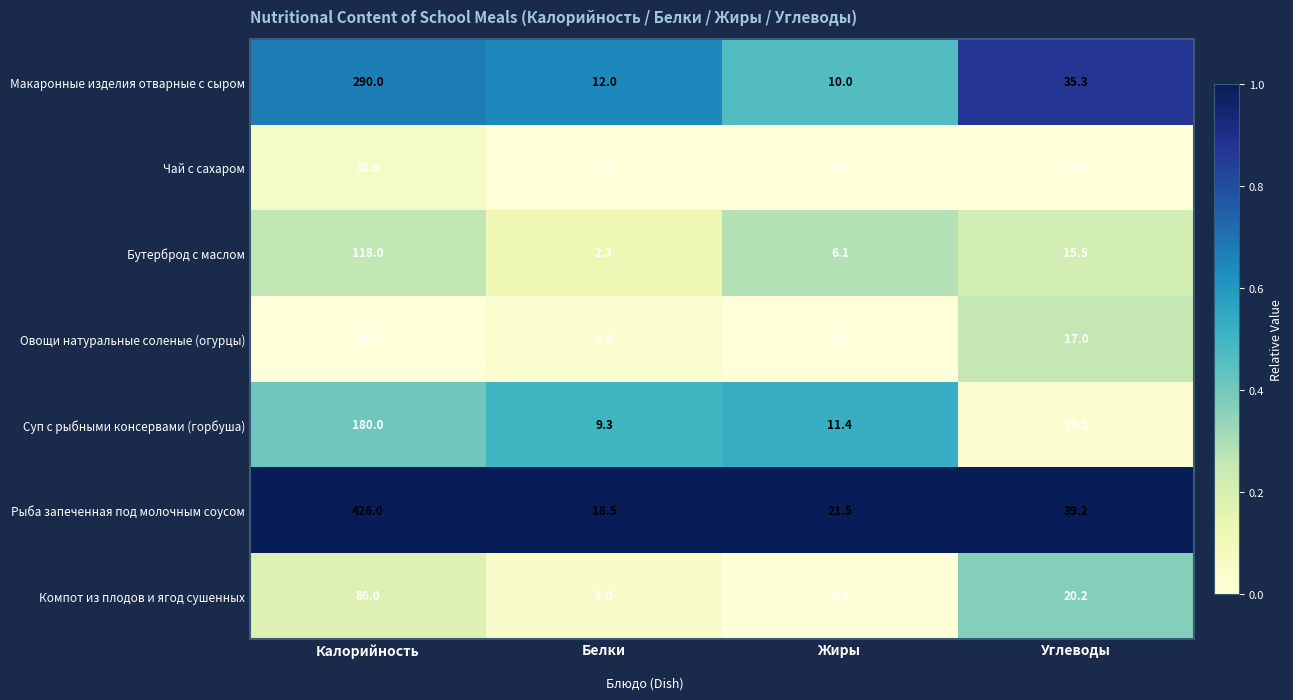

The value of Компот из плодов и ягод сушенных at Углеводы is 7.9. True or false?

False